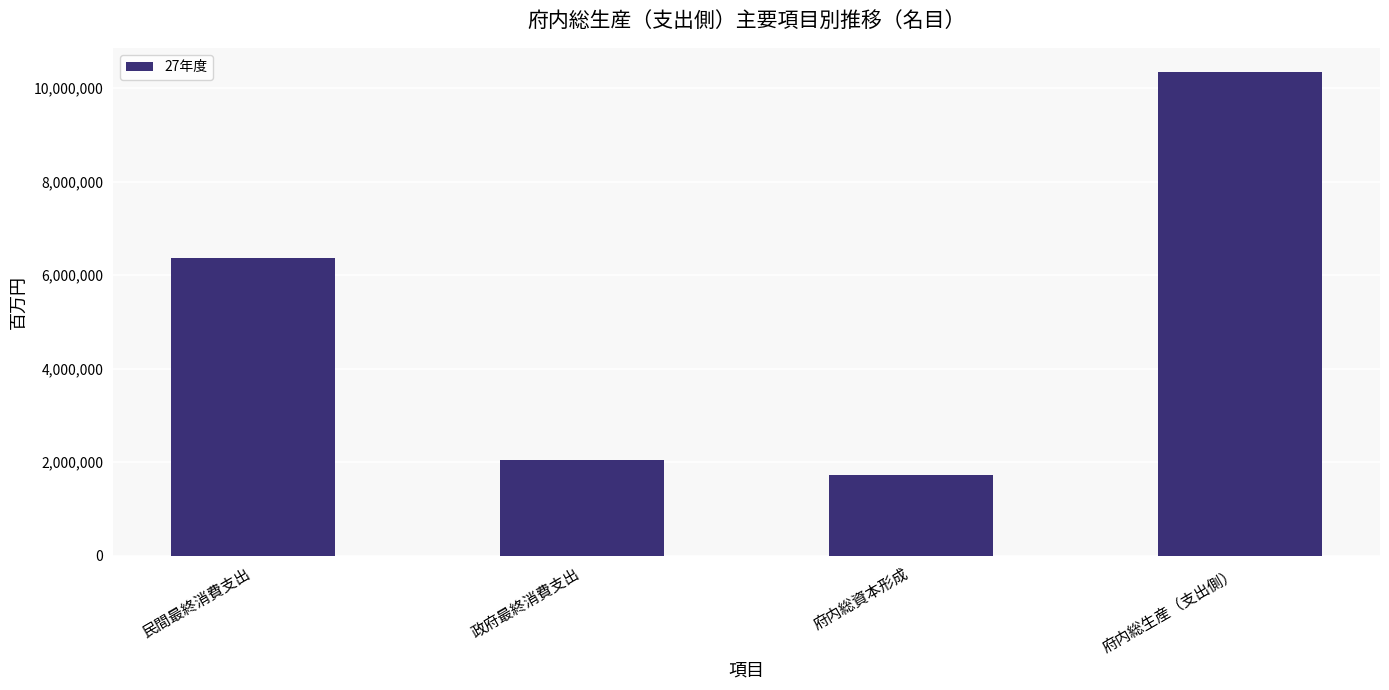

Rank the categories by value from lowest to highest.

府内総資本形成, 政府最終消費支出, 民間最終消費支出, 府内総生産（支出側）